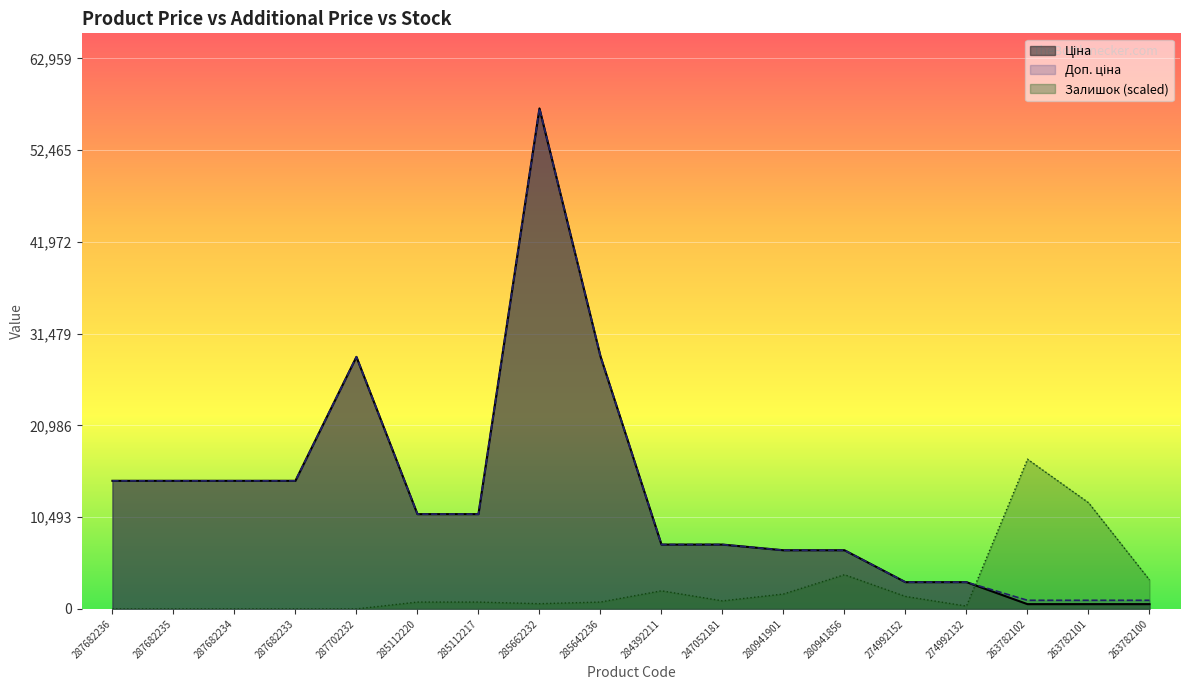

How many interior local peaks does the Залишок series have?

3